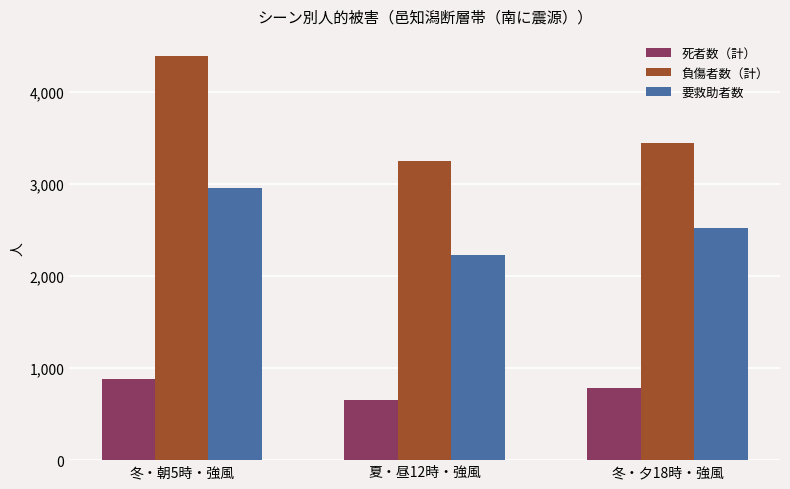

What is the label of the 3rd bar from the left?

冬・夕18時・強風